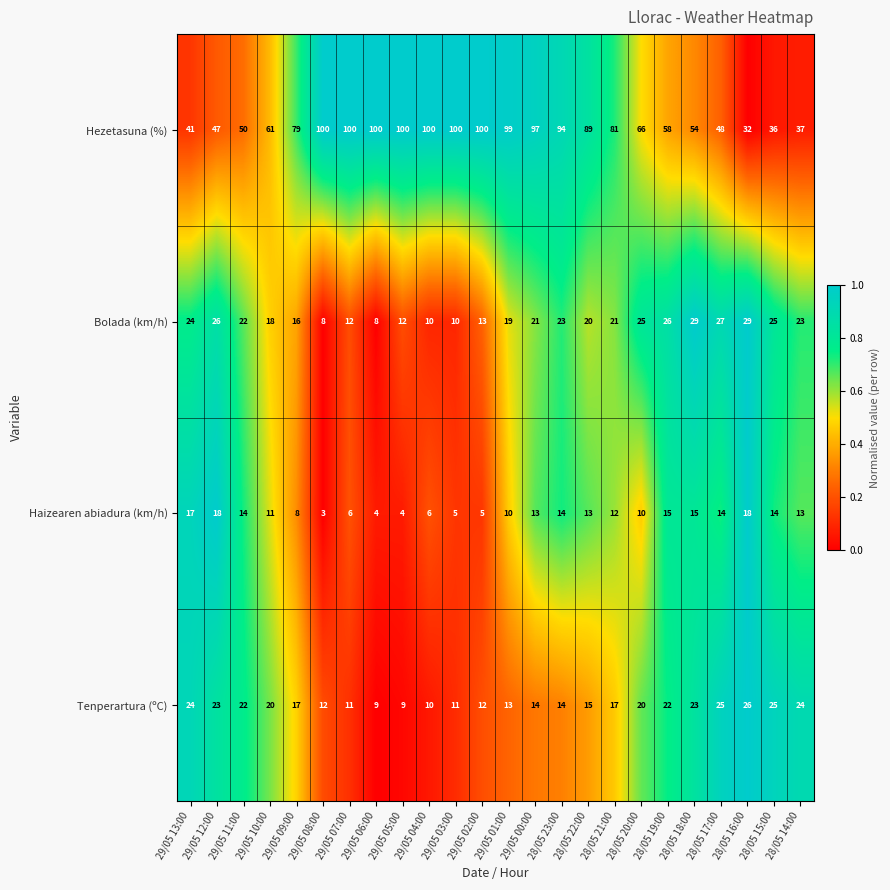

The Hezetasuna (%) series shows 100 at 29/05 04:00. True or false?

True